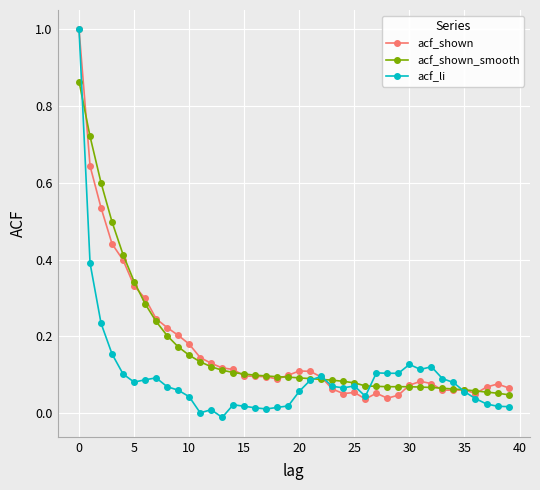

Does the chart have visible grid lines?

Yes